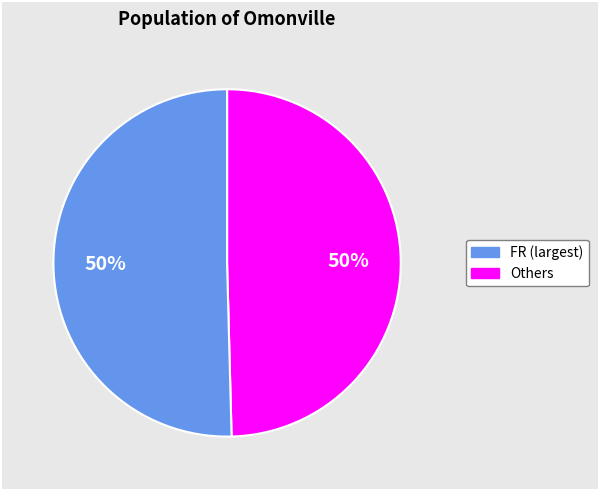

To the nearest percent, what is the average slice percentage?

50%